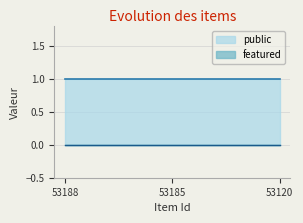

What is the greatest value displayed?

1